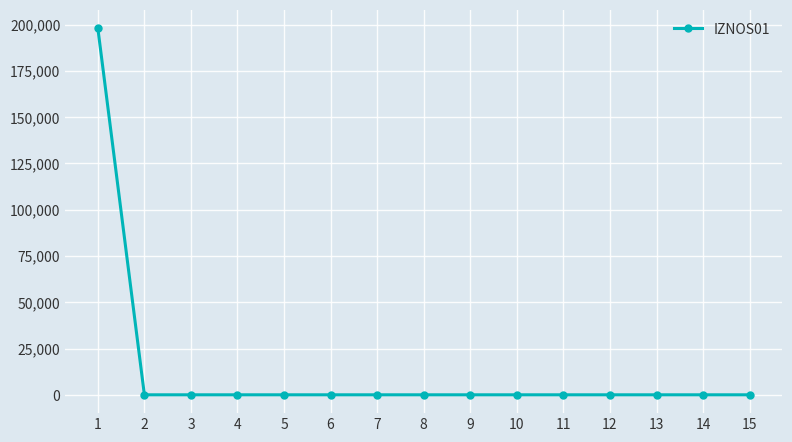

The value at 1 is 68712.8. True or false?

False